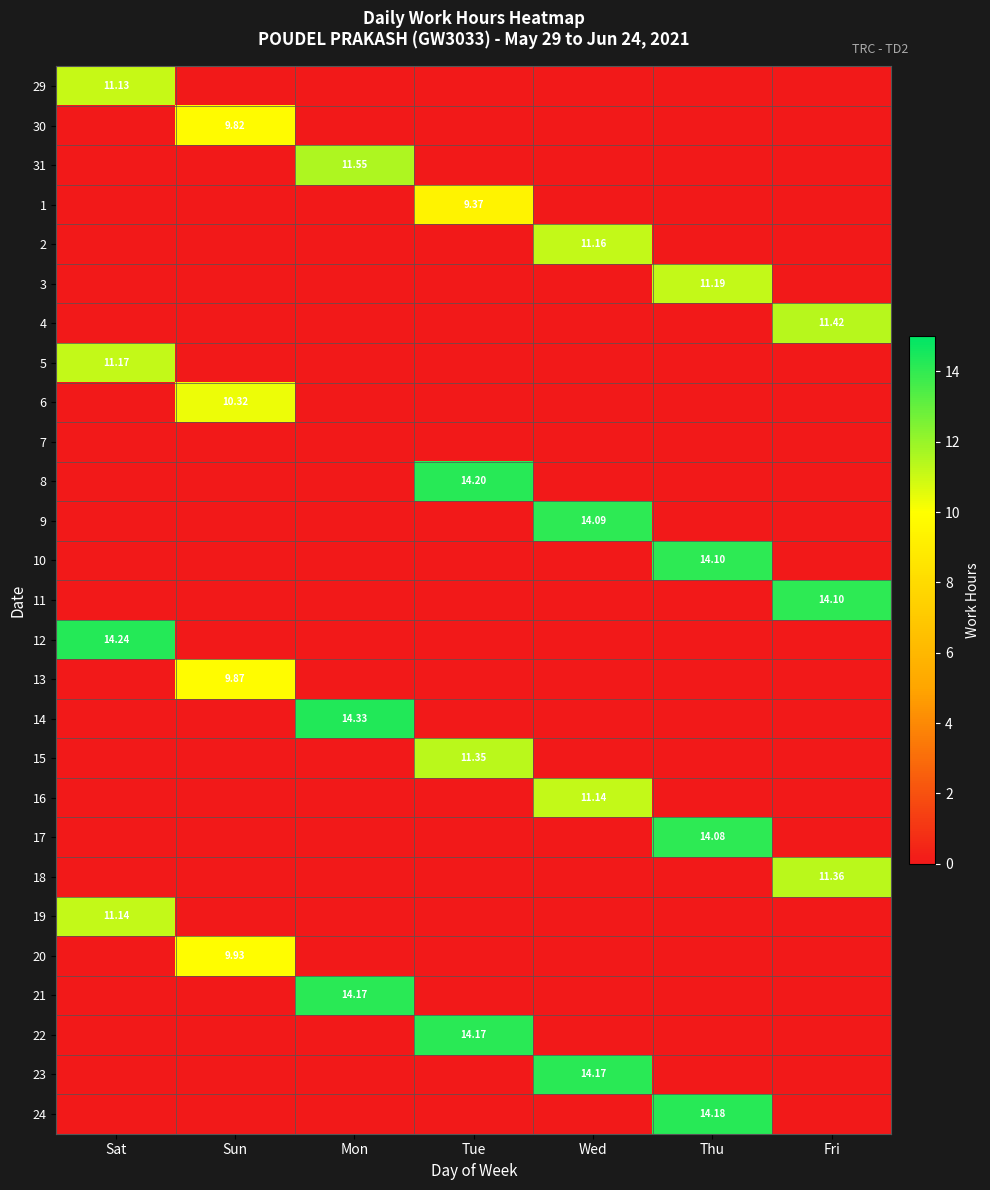

Is the value of 8 at Sun greater than the value of 10 at Fri?

No